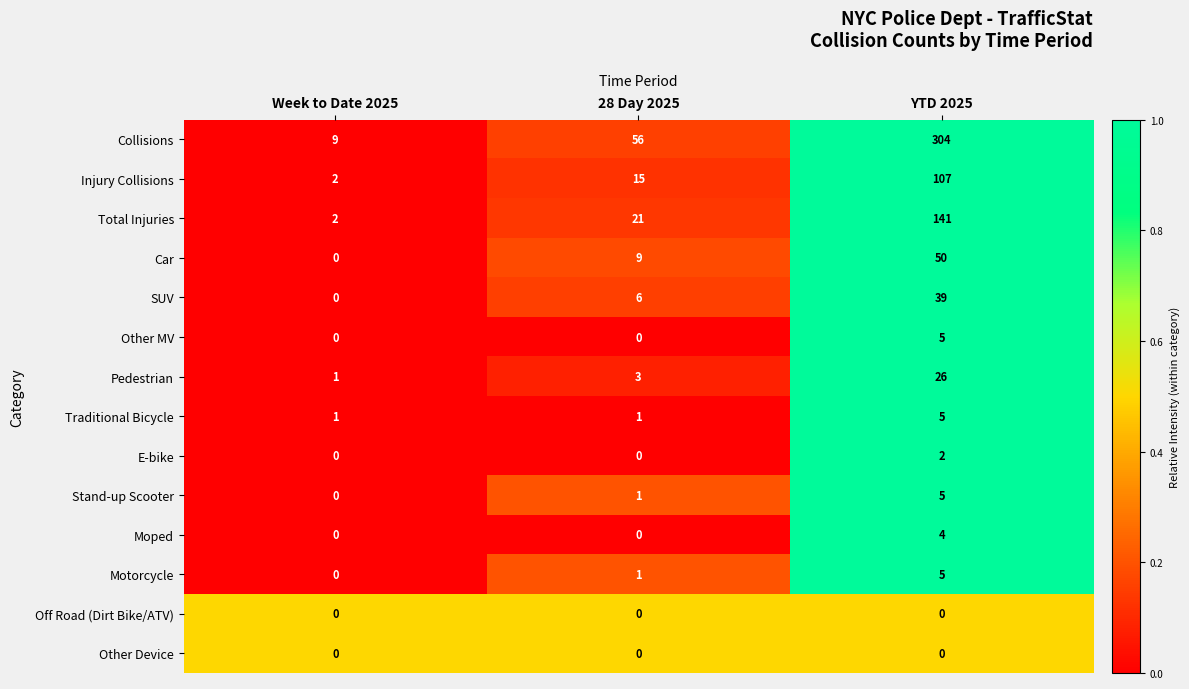

The value of Injury Collisions at 28 Day 2025 is 15. True or false?

True